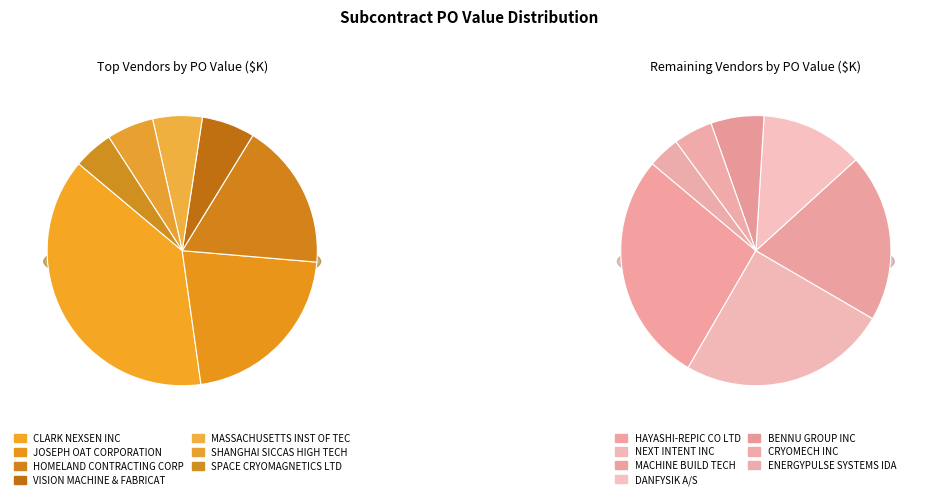

How many segments does this pie chart have?

14